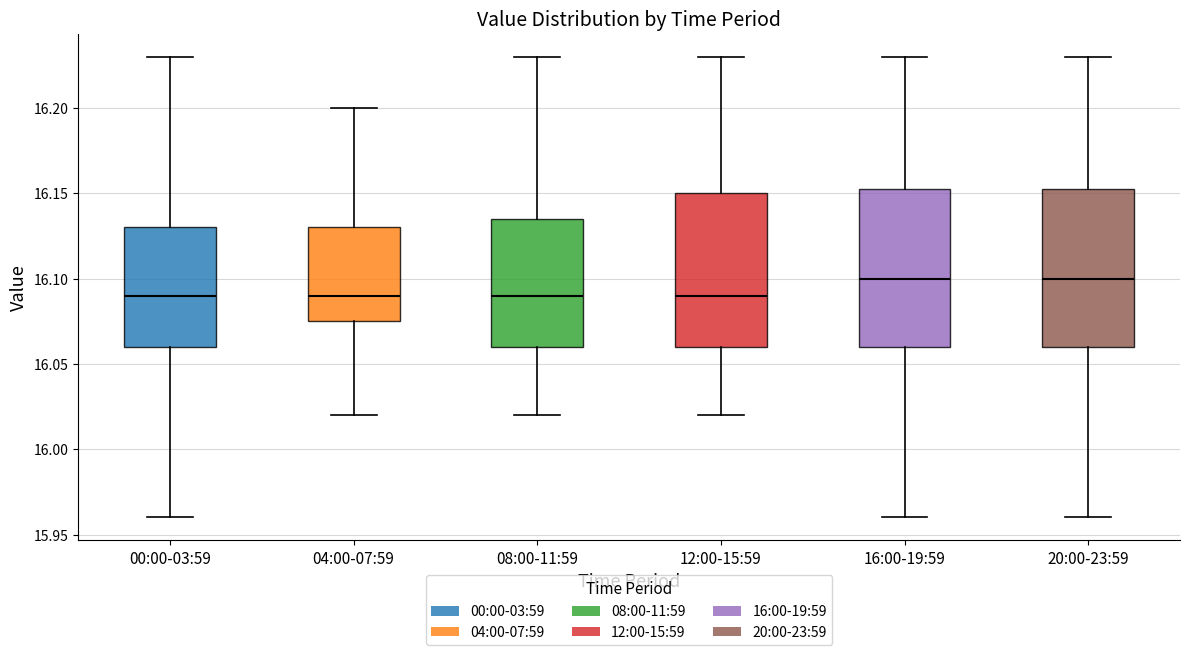

Reading left to right, transcribe this box plot: for each box, give where its median line is, the range the box spans, and where its two whiskers end, as read against the y-axis. The values are not printed on the chart, so give them approximately, as read against the axis.

00:00-03:59: median 16.090, box 16.060 to 16.130, whiskers 15.960 to 16.230
04:00-07:59: median 16.090, box 16.075 to 16.130, whiskers 16.020 to 16.200
08:00-11:59: median 16.090, box 16.060 to 16.135, whiskers 16.020 to 16.230
12:00-15:59: median 16.090, box 16.060 to 16.150, whiskers 16.020 to 16.230
16:00-19:59: median 16.100, box 16.060 to 16.155, whiskers 15.960 to 16.230
20:00-23:59: median 16.100, box 16.060 to 16.155, whiskers 15.960 to 16.230